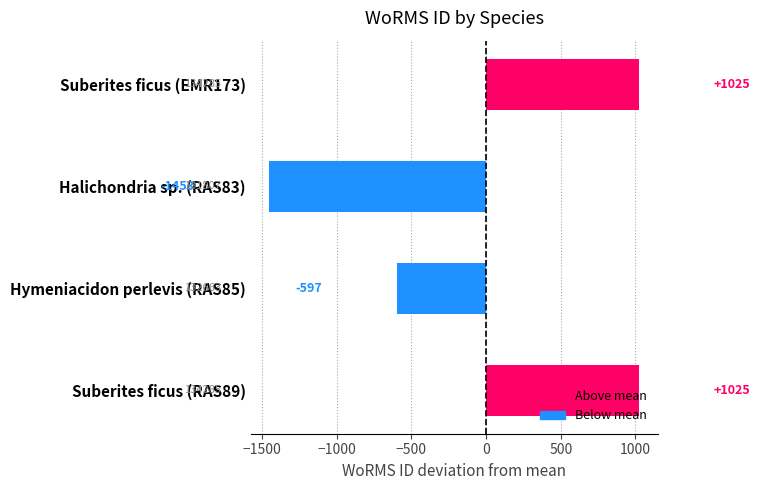

Where is the data nearest to the value -214?

Hymeniacidon perlevis (RAS85)